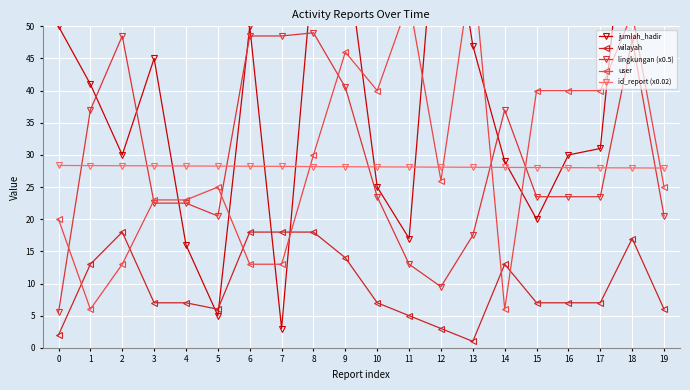

Which series has the widest spread of values?

jumlah_hadir